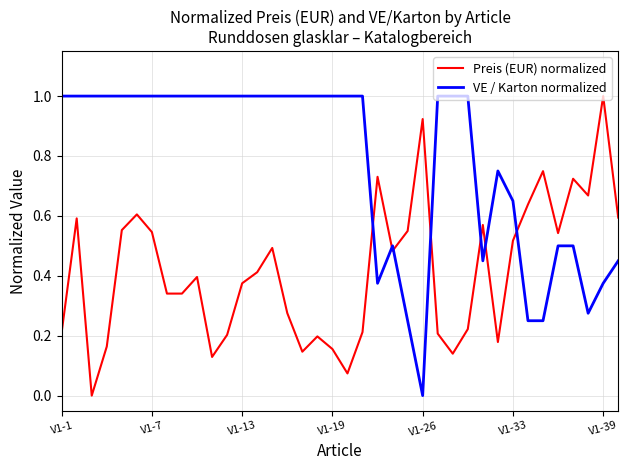

How many values in the VE / Karton normalized series are below 1?

14